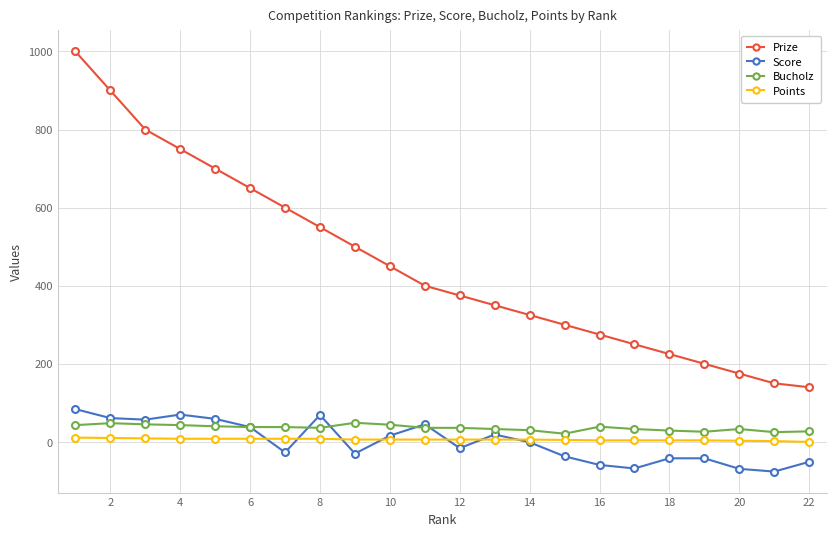

True or false: Score and Prize cross at least once.

False